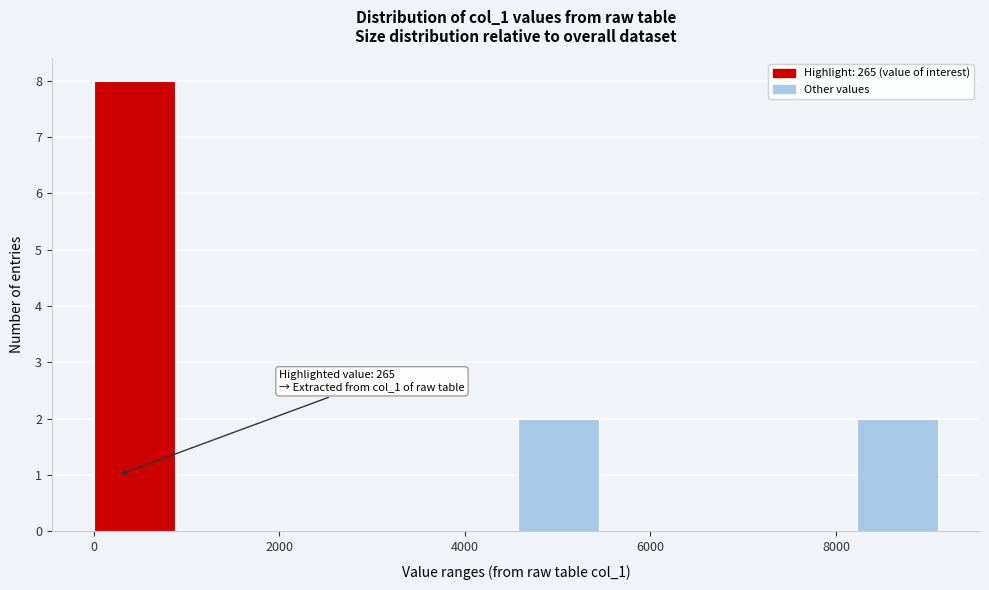

Which range on the x-axis has the tallest bar?

0 to 1000